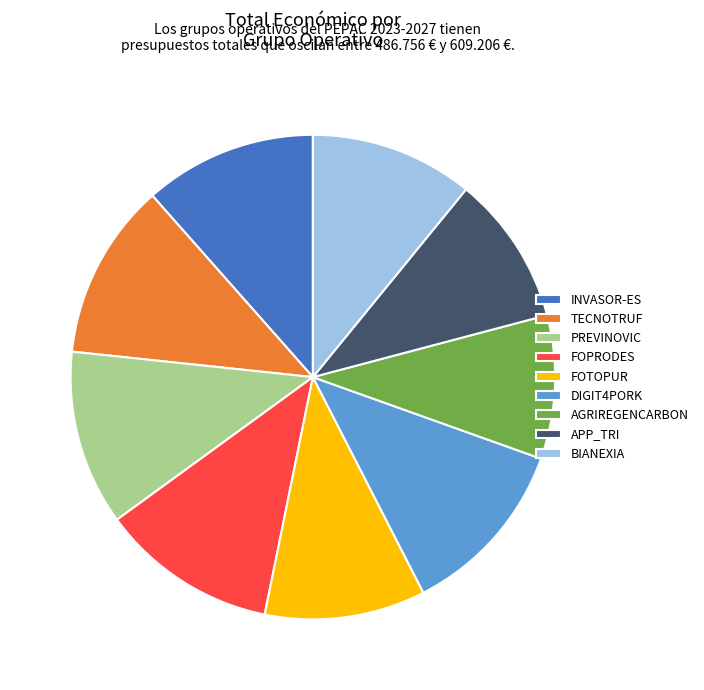

Does PREVINOVIC account for over 50% of the chart?

No